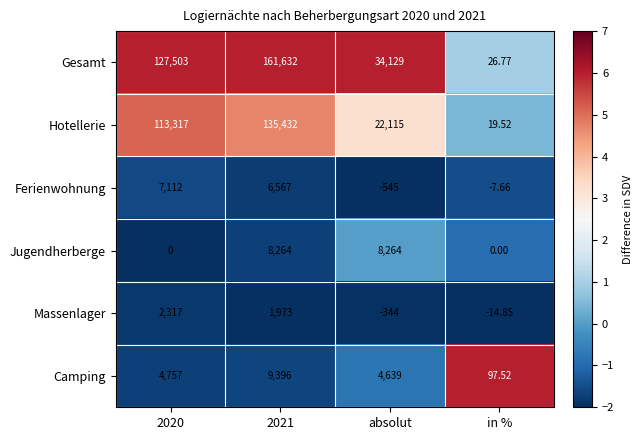

Between 2020 and absolut, which series saw the biggest shift?

Gesamt